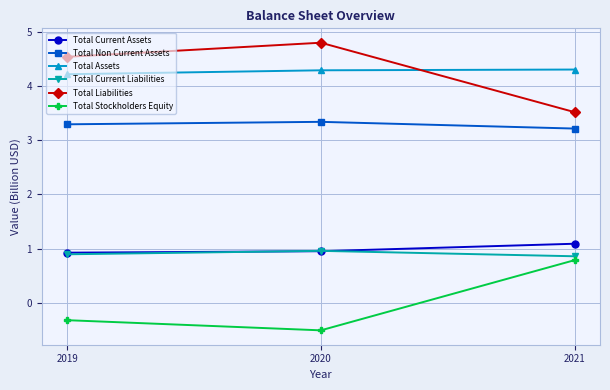

Count the number of categories in the chart.

3